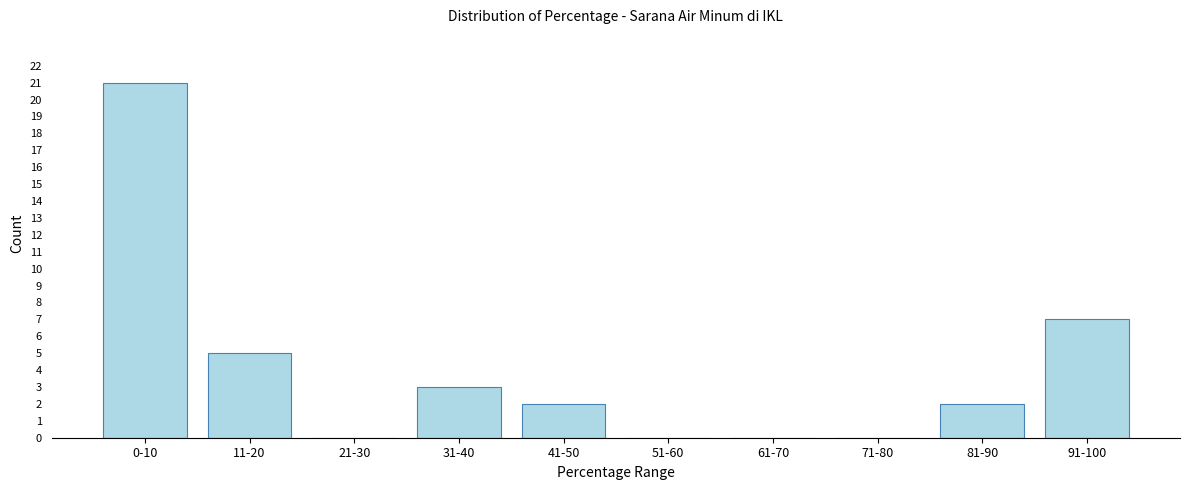

Reading left to right, extract all data points from this chart.

0-10=21	11-20=5	21-30=0	31-40=3	41-50=2	51-60=0	61-70=0	71-80=0	81-90=2	91-100=7